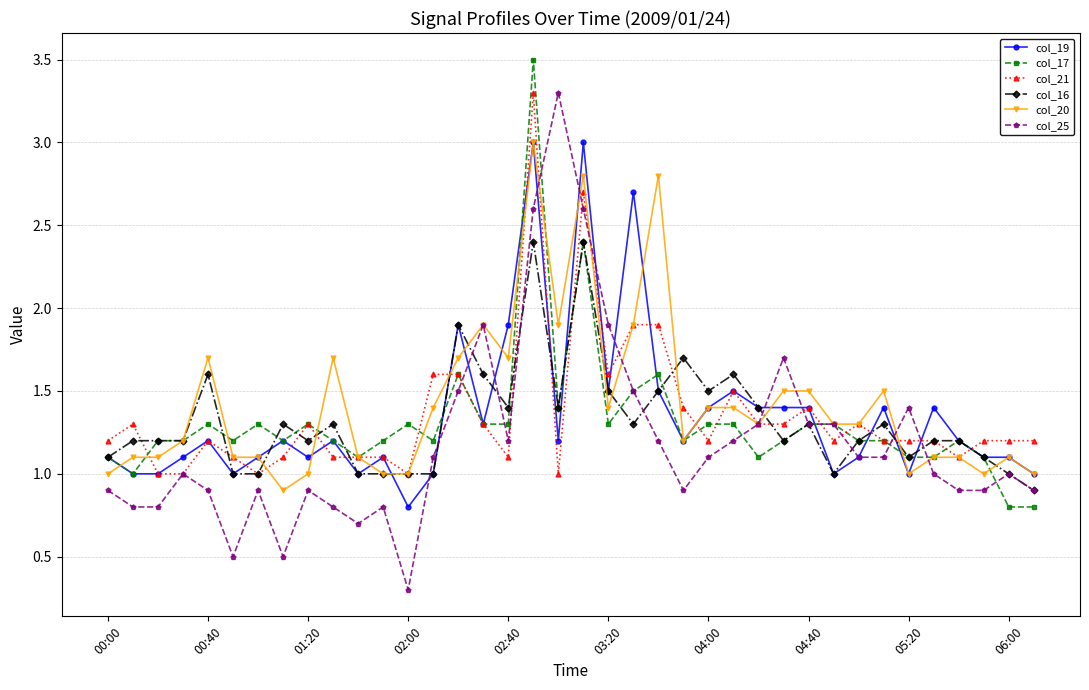

Which series has the widest spread of values?

col_25